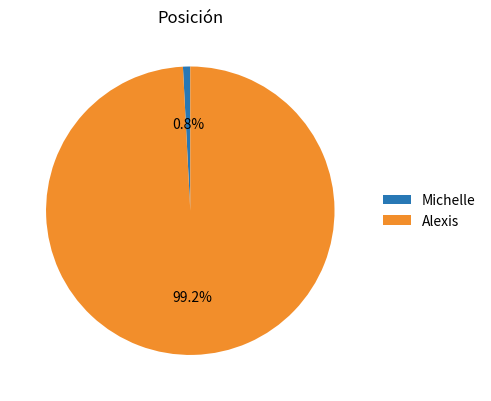

Does Michelle represent more than half of the total?

No